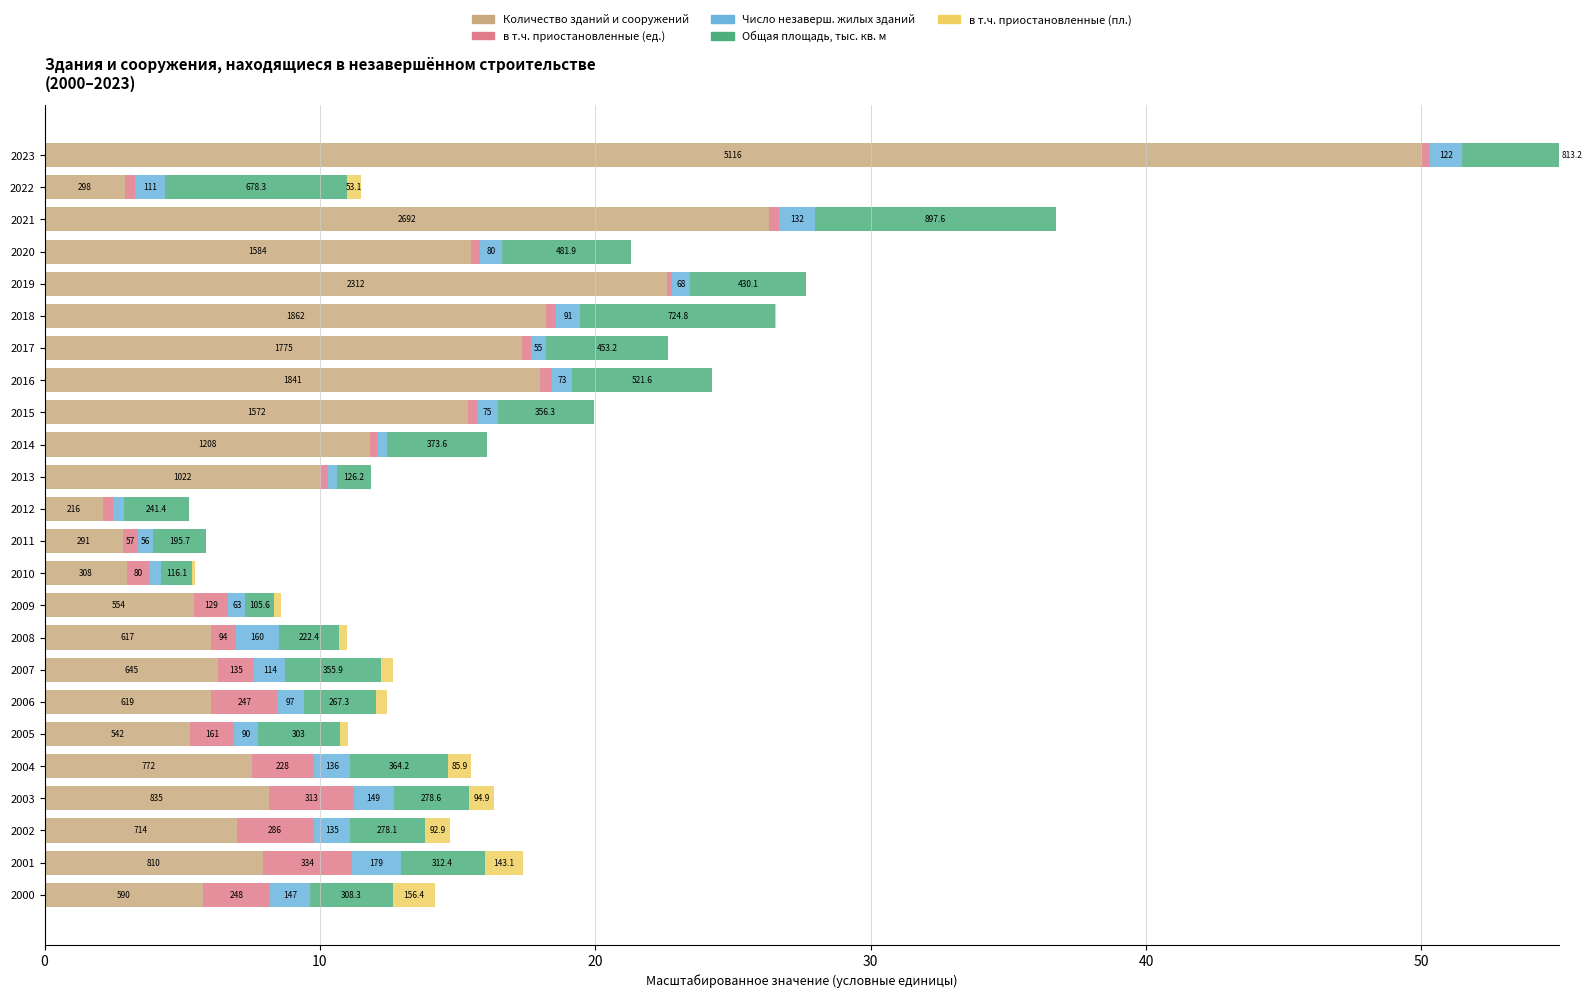

What is the minimum value for Число незаверш. жилых зданий?

0.3